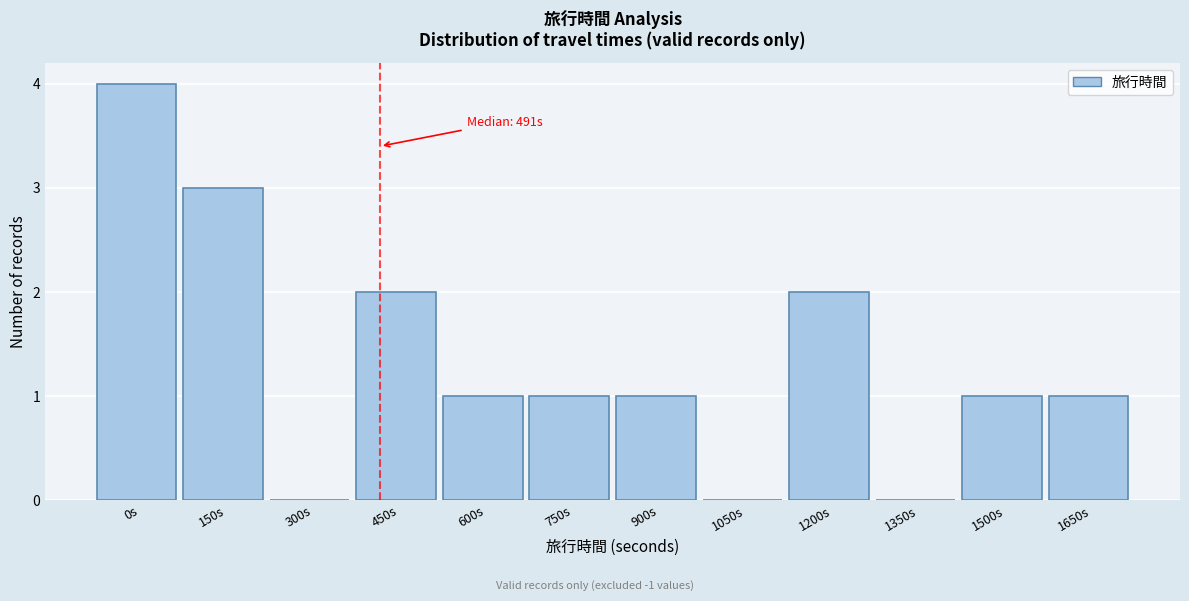

Reading right to left, list all the values displayed in this chart.

1650s=1	1500s=1	1350s=0	1200s=2	1050s=0	900s=1	750s=1	600s=1	450s=2	300s=0	150s=3	0s=4